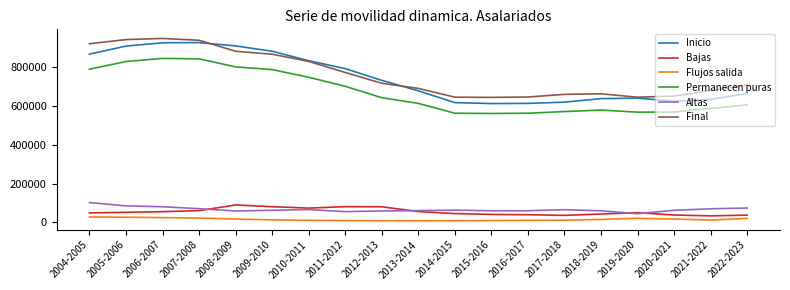

What are all the series names shown in the legend?

Inicio, Bajas, Flujos salida, Permanecen puras, Altas, Final